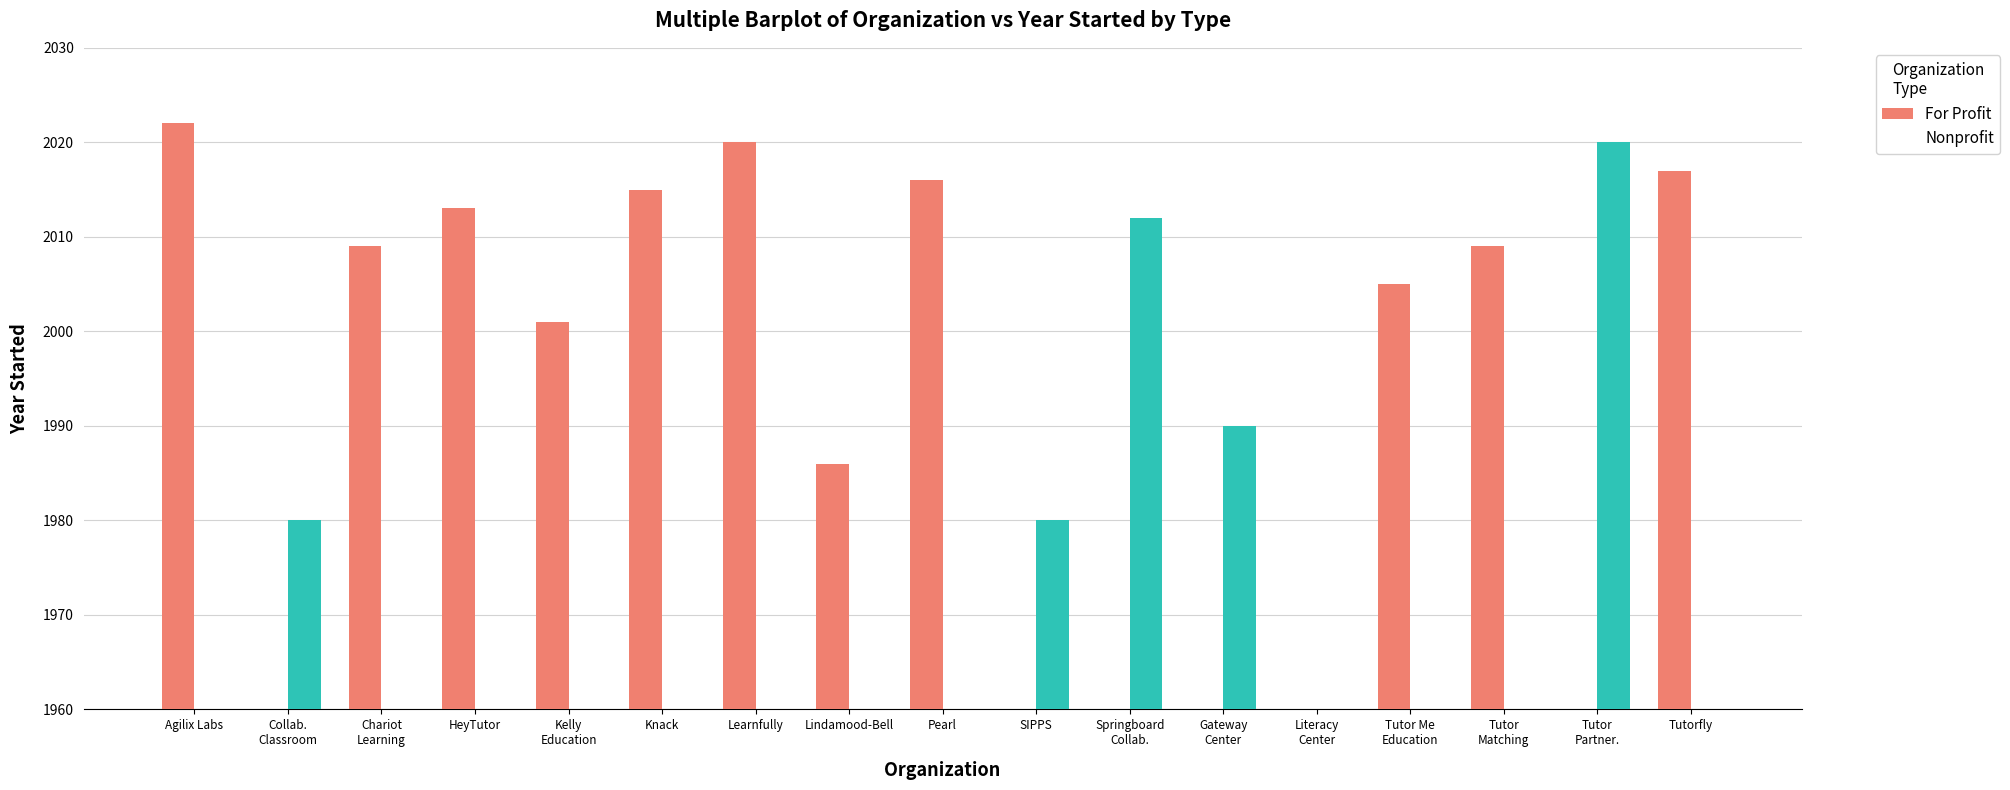

True or false: Nonprofit has a value of 2020 at Tutor
Partner..

True